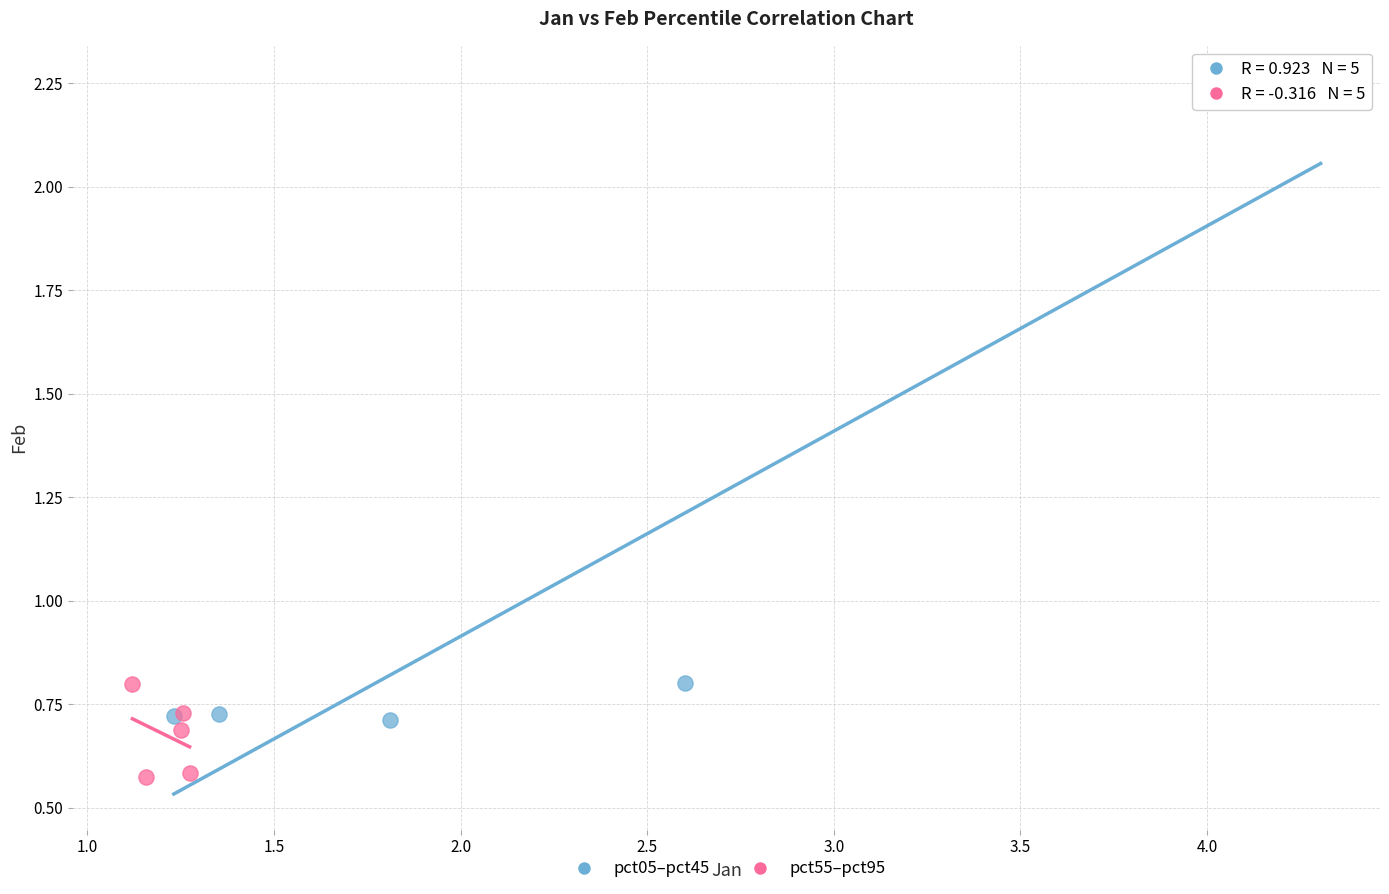

Which series has the largest Y range (max minus min)?

pct05–pct45